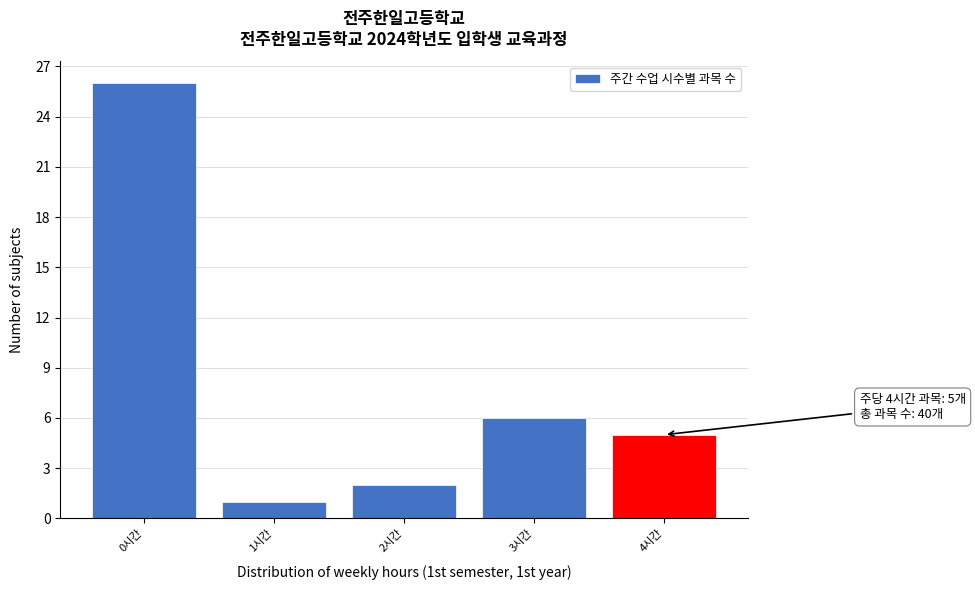

Which range on the x-axis has the tallest bar?

-0.5 to 0.5